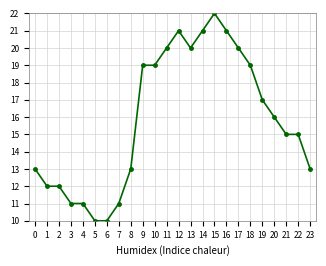

Reading left to right, list all the values displayed in this chart.

13	12	12	11	11	10	10	11	13	19	19	20	21	20	21	22	21	20	19	17	16	15	15	13